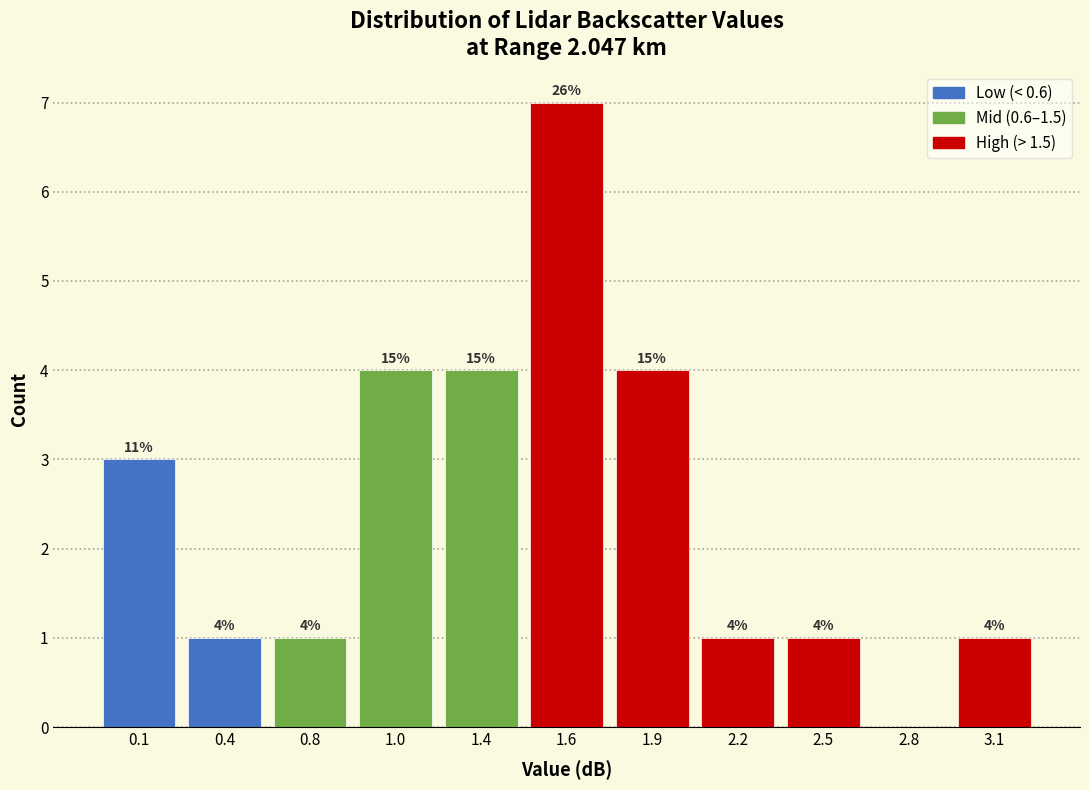

Reading left to right, list all the values displayed in this chart.

0.1=3	0.4=1	0.8=1	1.0=4	1.4=4	1.6=7	1.9=4	2.2=1	2.5=1	2.8=0	3.1=1